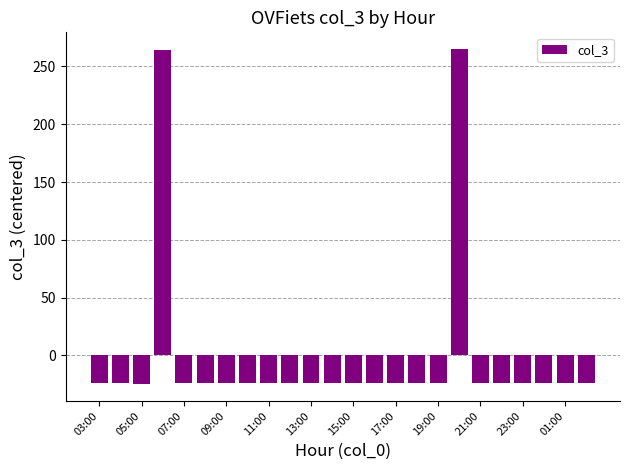

What is the difference between the maximum and minimum values?

290